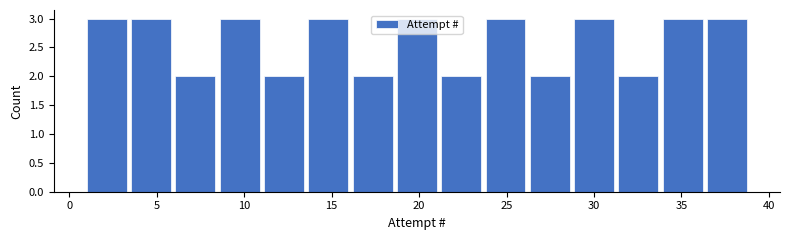

Reading left to right, list every bar in this chart as the range it spans on the x-axis followed by its height. Neither the bar edges nor the heights are printed on the chart, so give them approximately, as read against the axes.

1.0 to 3.5: 3
3.5 to 6.0: 3
6.0 to 8.5: 2
8.5 to 11.0: 3
11.0 to 13.5: 2
13.5 to 16.0: 3
16.0 to 18.5: 2
18.5 to 21.5: 3
21.5 to 24.0: 2
24.0 to 26.5: 3
26.5 to 29.0: 2
29.0 to 31.5: 3
31.5 to 34.0: 2
34.0 to 36.5: 3
36.5 to 39.0: 3